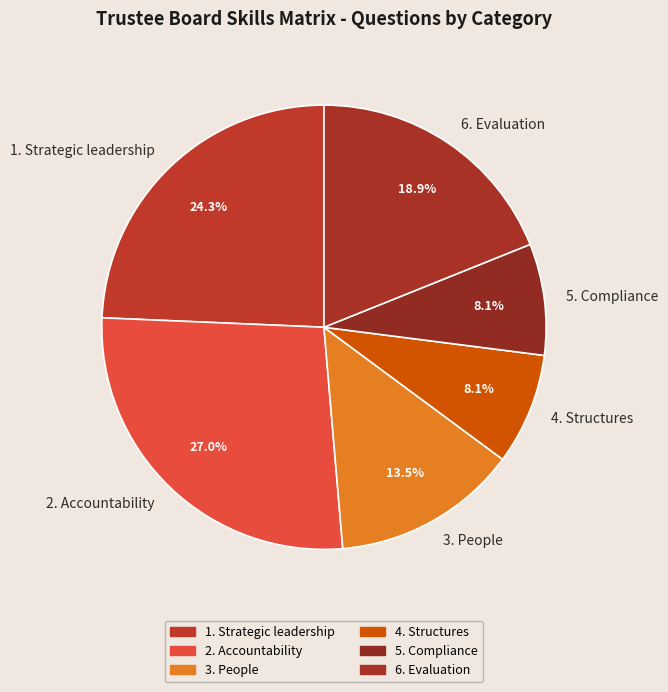

To the nearest percent, what portion does 1. Strategic leadership represent?

24%